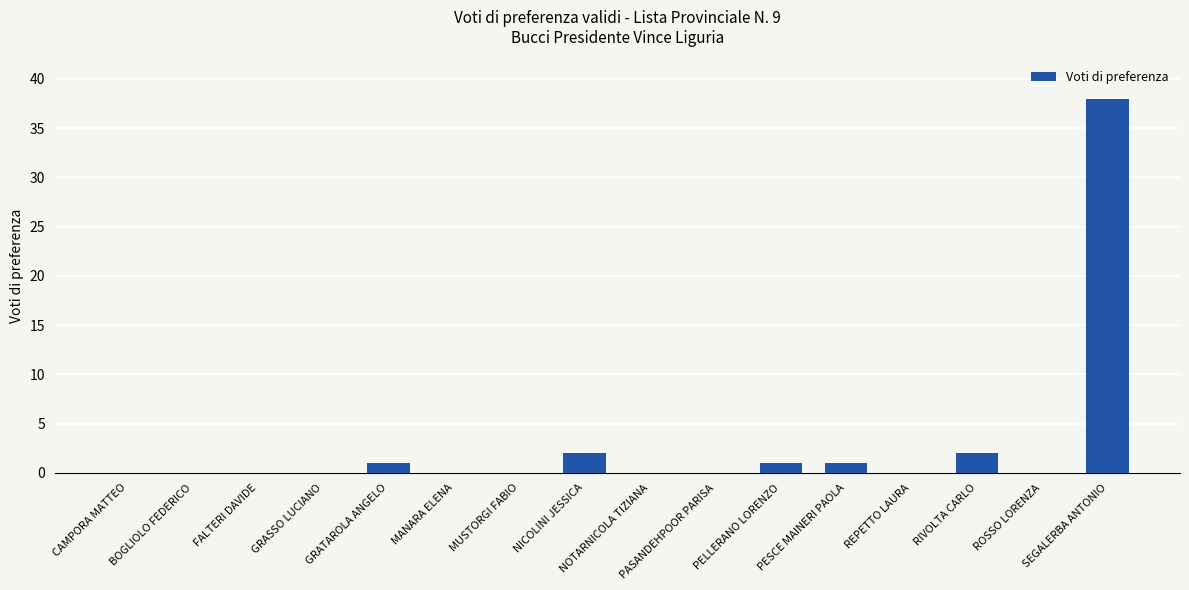

Are the bars horizontal?

No